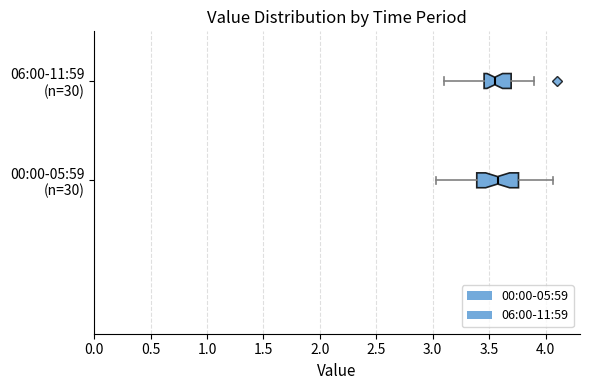

Reading bottom to top, transcribe this box plot: for each box, give where its median line is, the range the box spans, and where its two whiskers end, as read against the x-axis. The values are not printed on the chart, so give them approximately, as read against the axis.

00:00-05:59 (n=30): median 3.60, box 3.40 to 3.75, whiskers 3.05 to 4.05
06:00-11:59 (n=30): median 3.55, box 3.45 to 3.70, whiskers 3.10 to 3.90